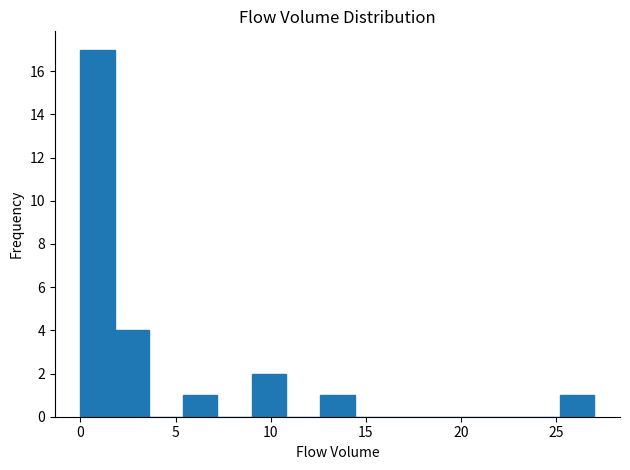

Read against the x-axis, roughly where is the centre of the tallest bar?

1.0